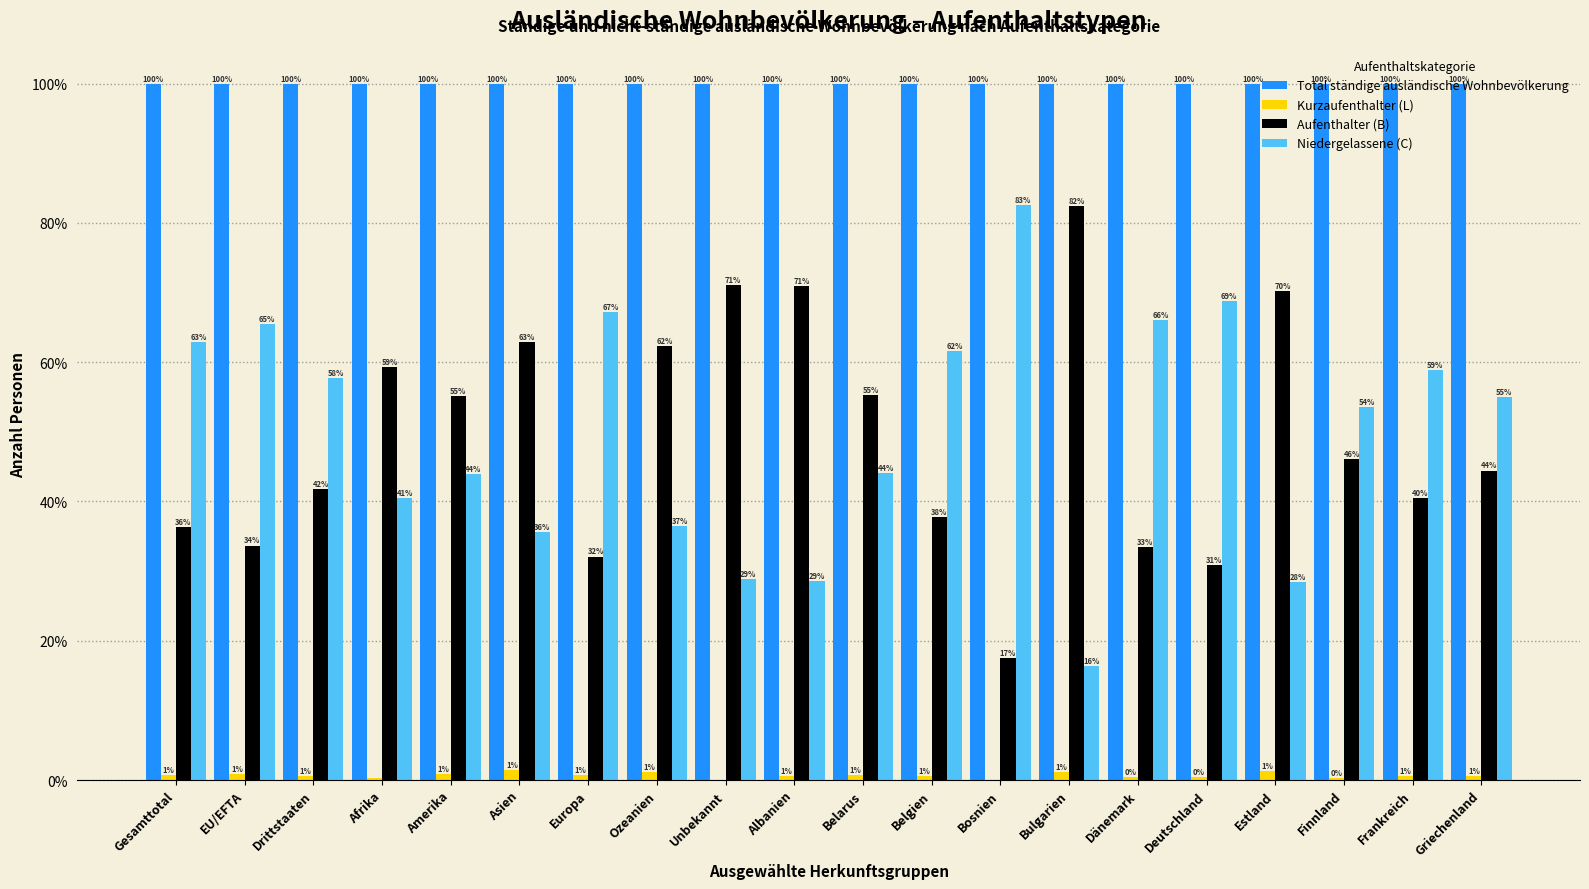

Is it true that Total ständige ausländische Wohnbevölkerung equals 100.0 at Albanien?

True